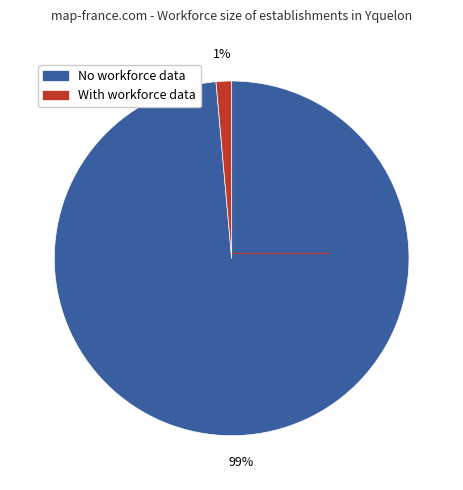

To the nearest percent, what is the average slice percentage?

50%